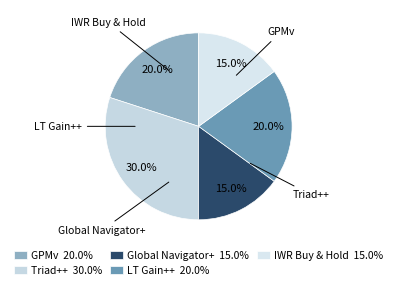

The Triad++ slice represents 43% of the pie. True or false?

False